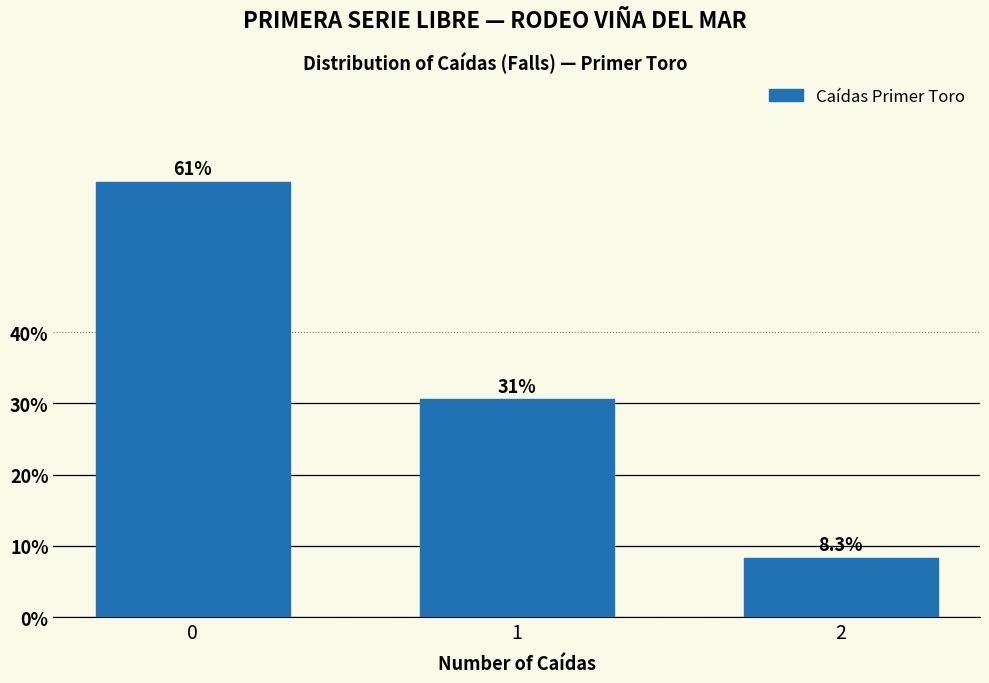

Reading right to left, transcribe all the data shown in this chart.

2=8.3	1=30.6	0=61.1